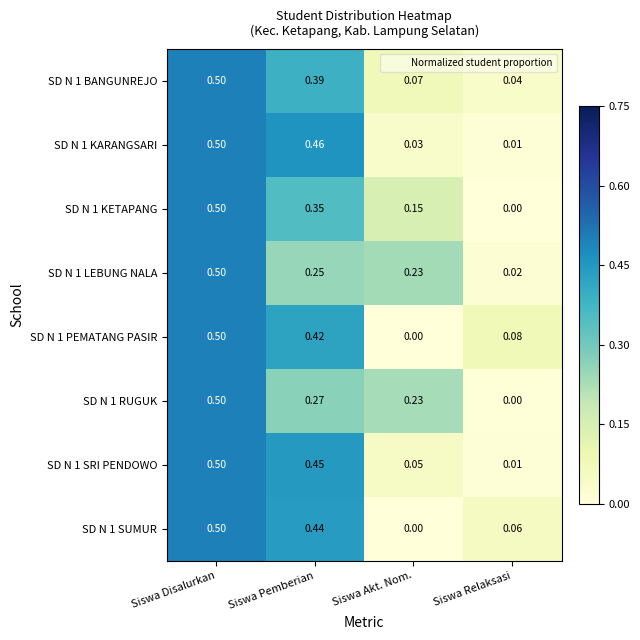

What is the total value across all series at Siswa Akt. Nom.?

0.8